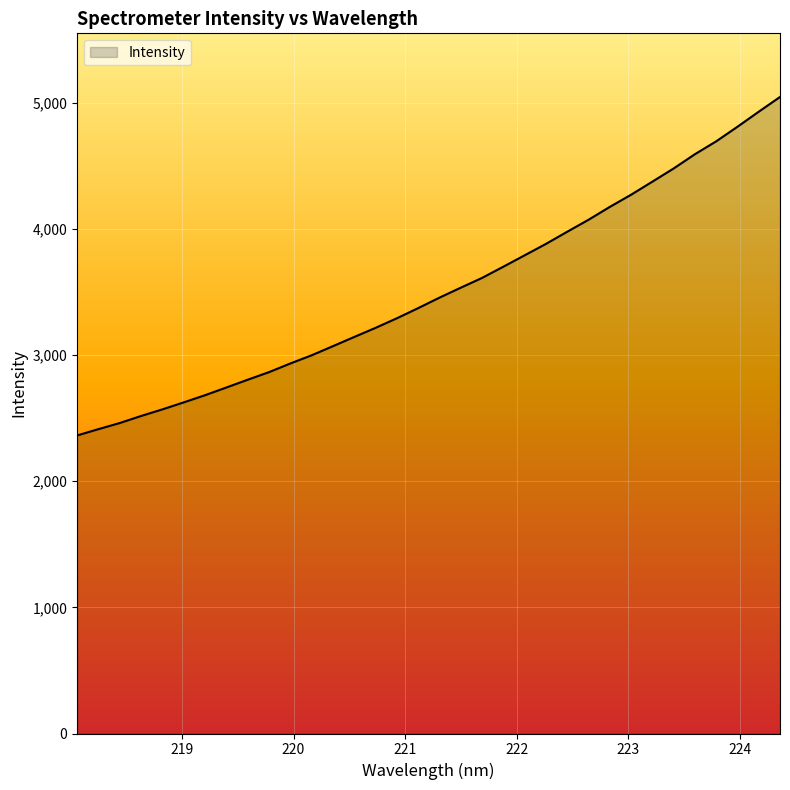

What is the minimum value shown in the chart?

2363.3